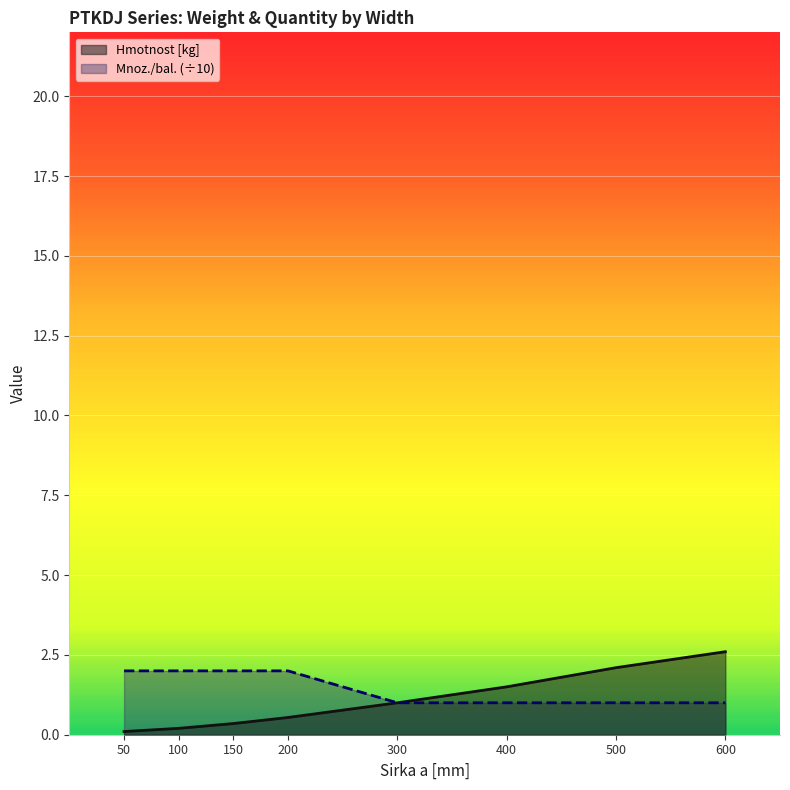

How many lines are shown in the chart?

2